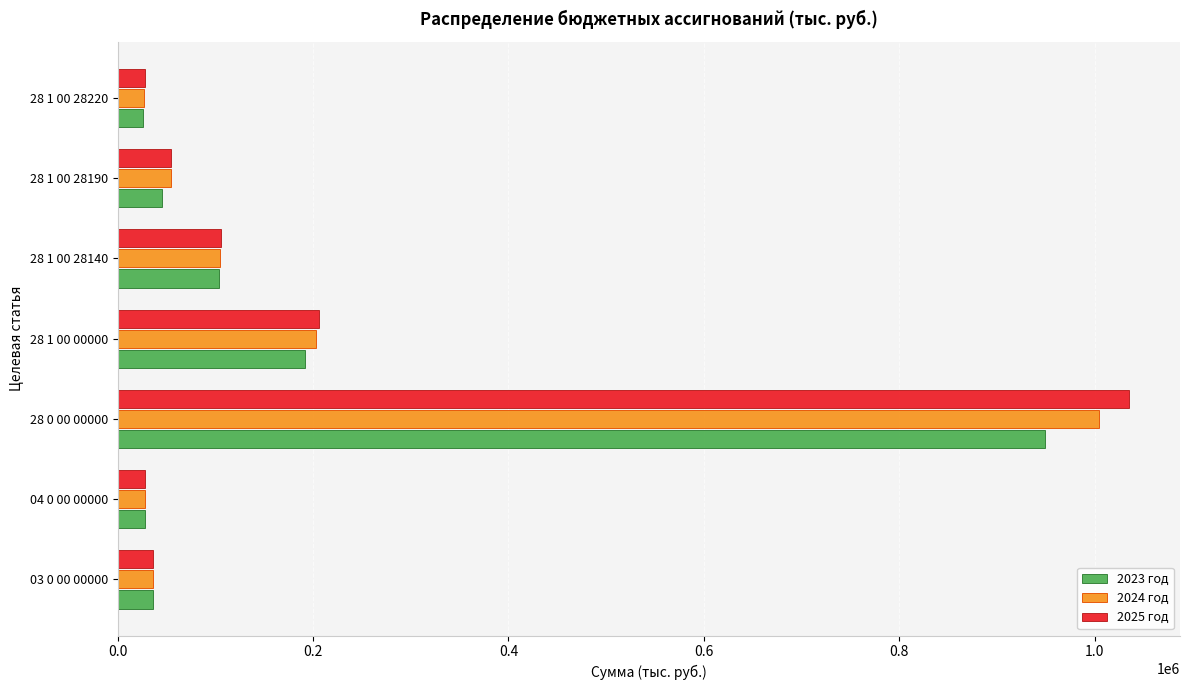

What is the maximum value for 2025 год?

1035438.7